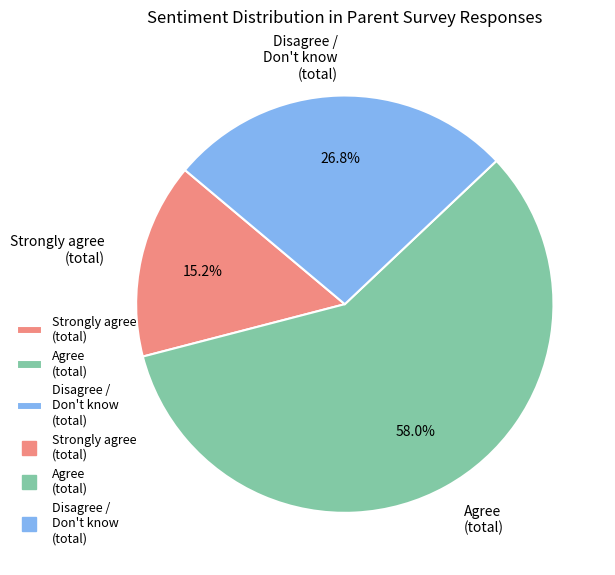

Does Agree (total) account for over 50% of the chart?

Yes